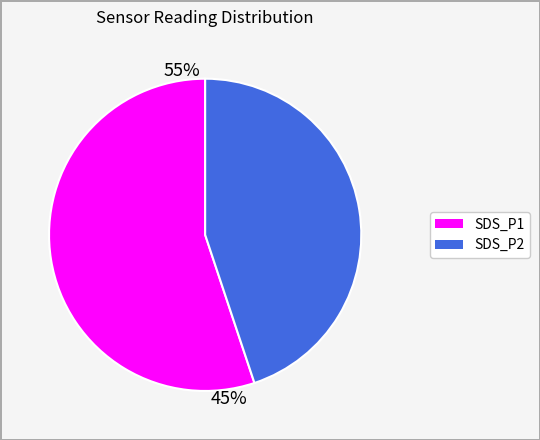

How much of the chart is everything except SDS_P1?

43.8%